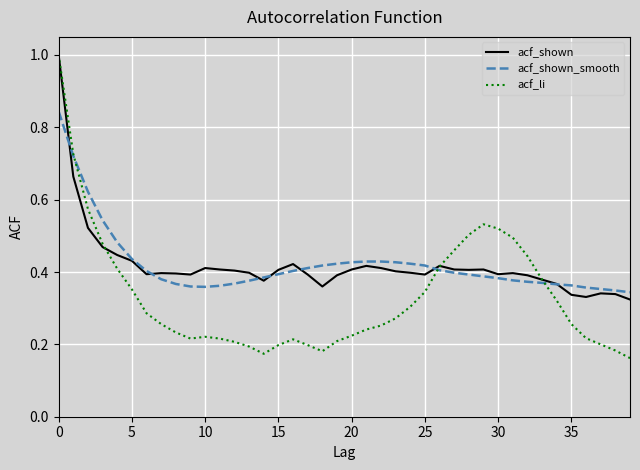

What is the maximum value for acf_li?

1.0